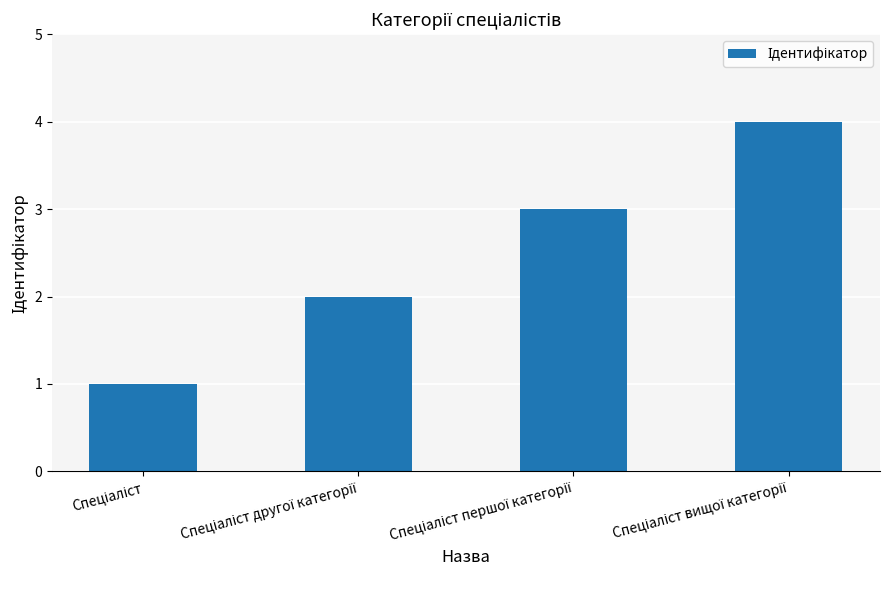

What is the difference between the maximum and minimum values?

3